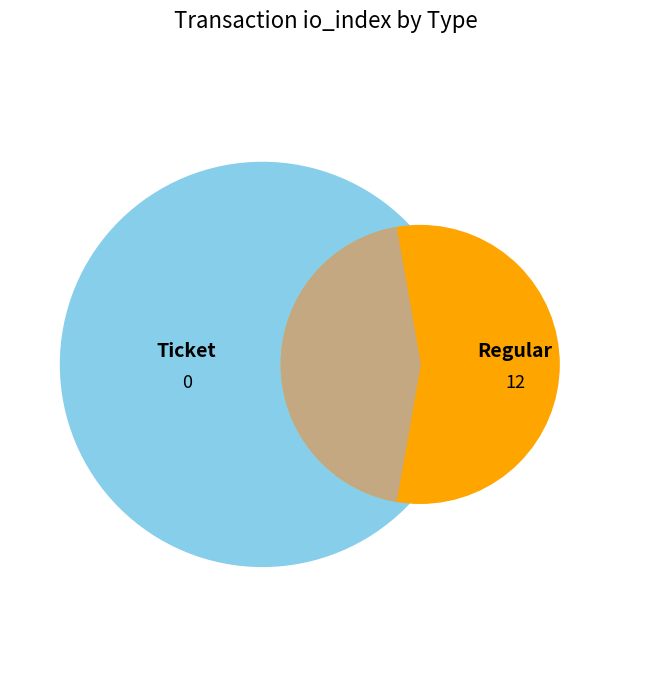

What is the largest slice in the pie chart?

Regular